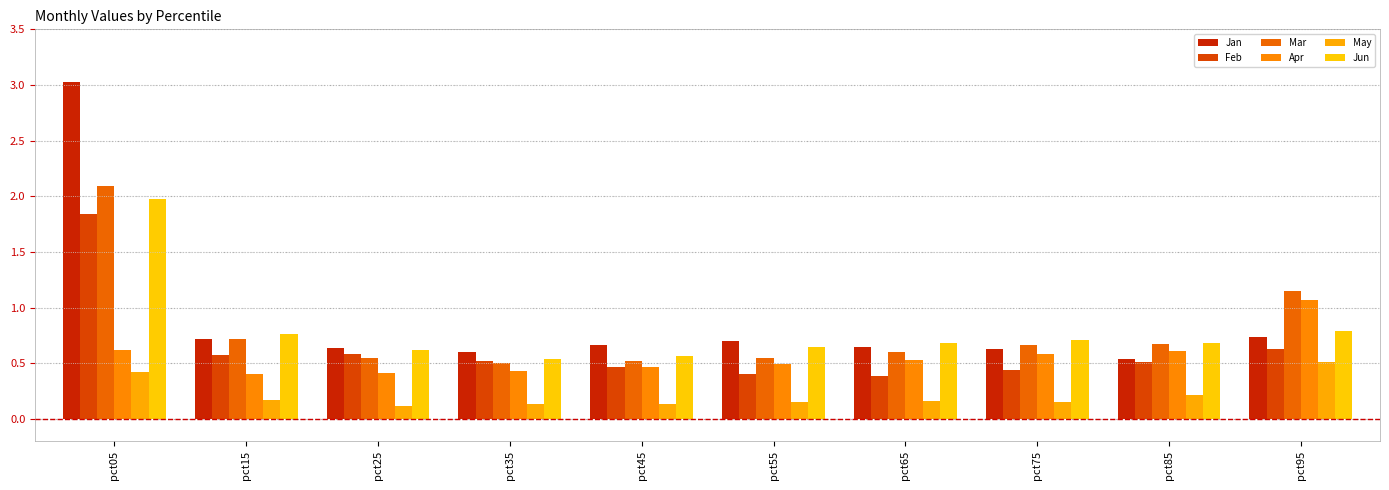

Rank the series by their maximum value, from lowest to highest.

May, Apr, Feb, Jun, Mar, Jan